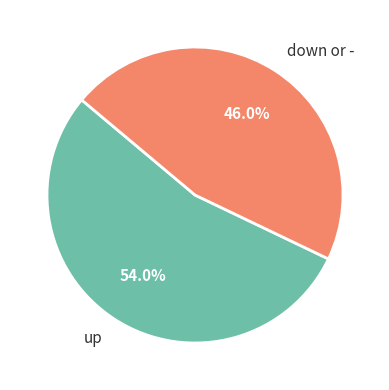

To the nearest percent, what is the difference between the largest and smallest slice percentages?

8%